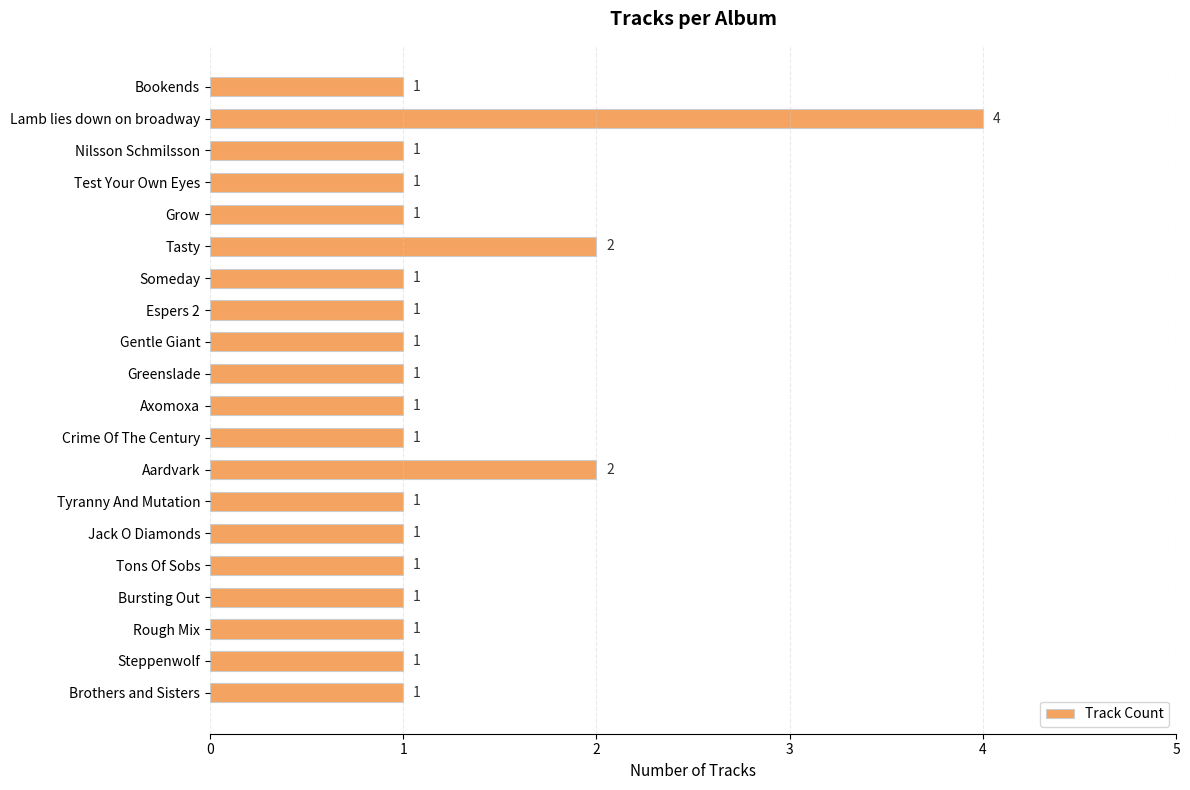

Reading top to bottom, what are all the values shown in this chart?

Bookends=1	Lamb lies down on broadway=4	Nilsson Schmilsson=1	Test Your Own Eyes=1	Grow=1	Tasty=2	Someday=1	Espers 2=1	Gentle Giant=1	Greenslade=1	Axomoxa=1	Crime Of The Century=1	Aardvark=2	Tyranny And Mutation=1	Jack O Diamonds=1	Tons Of Sobs=1	Bursting Out=1	Rough Mix=1	Steppenwolf=1	Brothers and Sisters=1